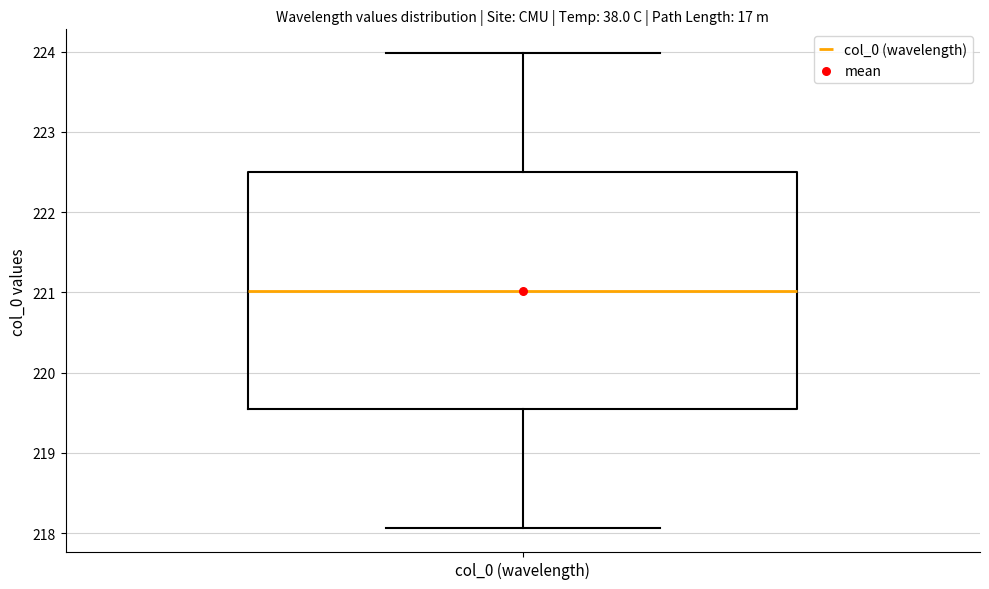

Where is the upper edge of the box for col_0 (wavelength) on the y-axis? The values are not printed on the chart, so give them approximately, as read against the axis.

222.5